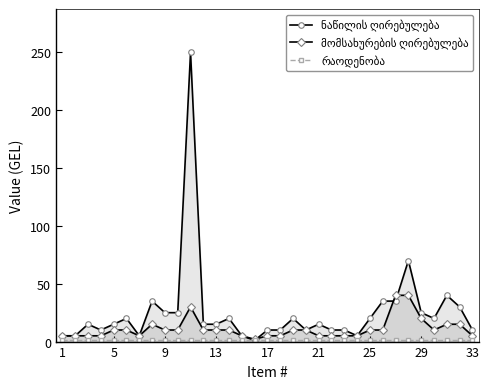

Which category has the lowest value in the ნაწილის ღირებულება series?

15